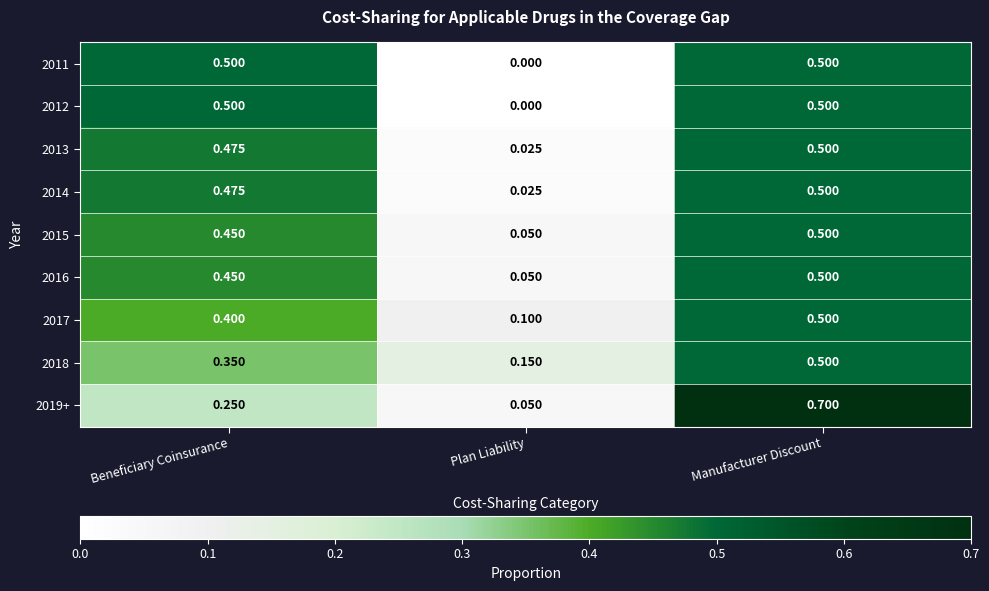

Which category has the highest value across all series?

Manufacturer Discount